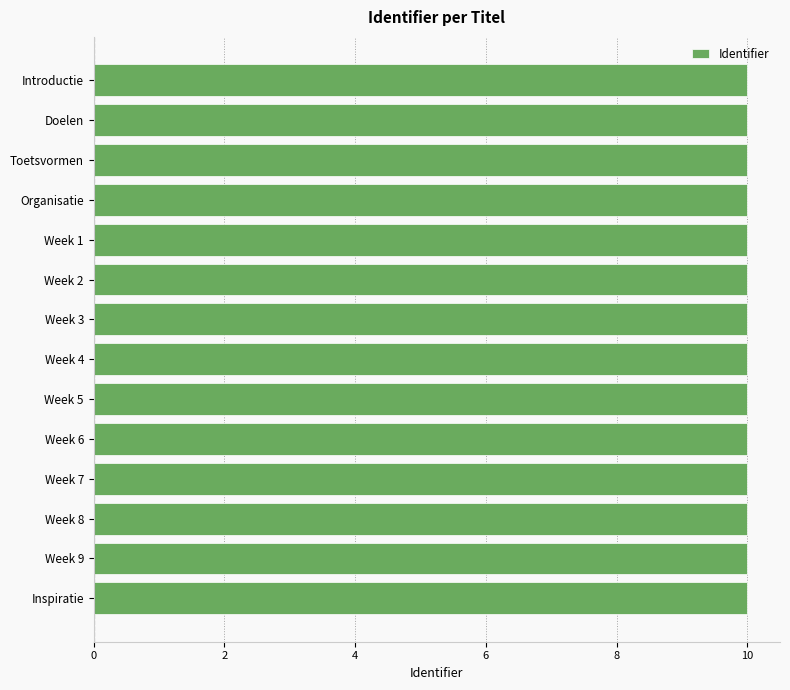

Does the chart contain stacked bars?

No